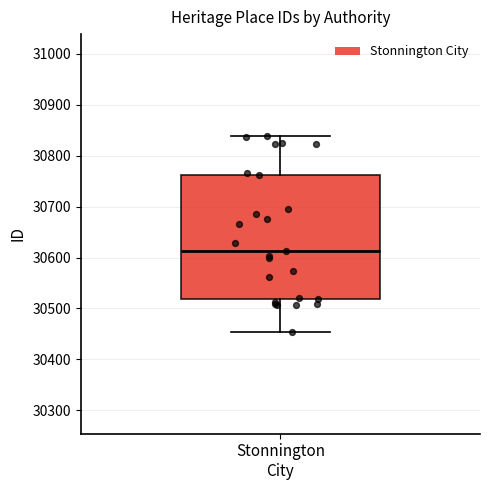

Transcribe this box plot: give where the median line is, the range the box spans, and where the two whiskers end, as read against the y-axis. The values are not printed on the chart, so give them approximately, as read against the axis.

median 30610, box 30520 to 30760, whiskers 30450 to 30840